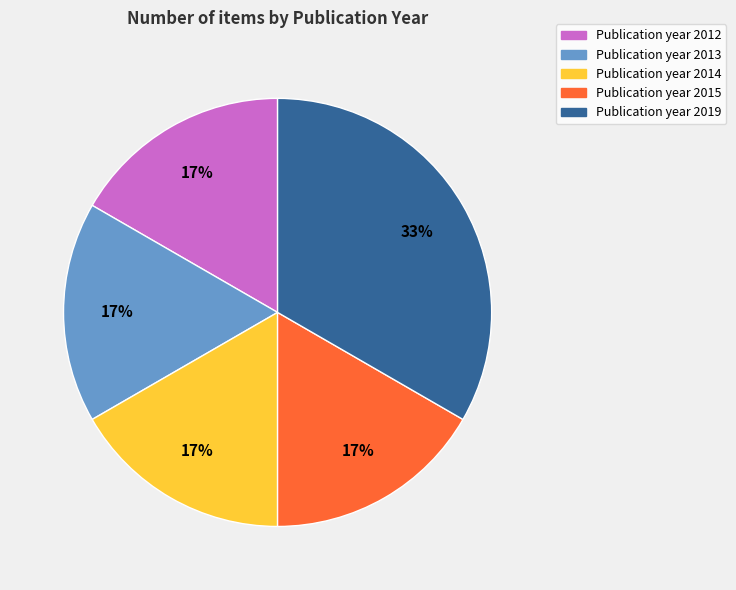

To the nearest percent, what is the average slice percentage?

20%